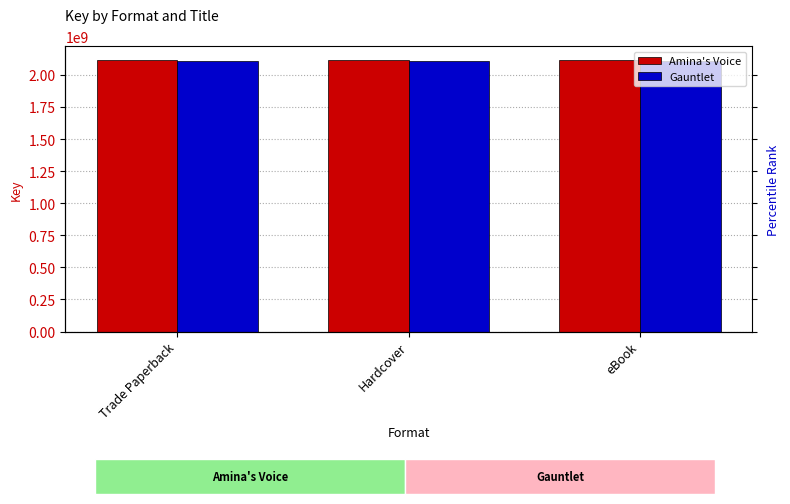

What is the label of the 2nd bar from the left?

Hardcover